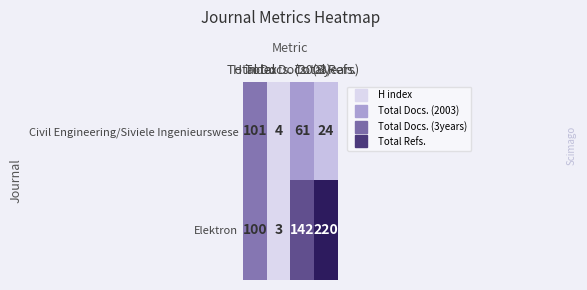

At which category is the sum across all series the highest?

Total Refs.